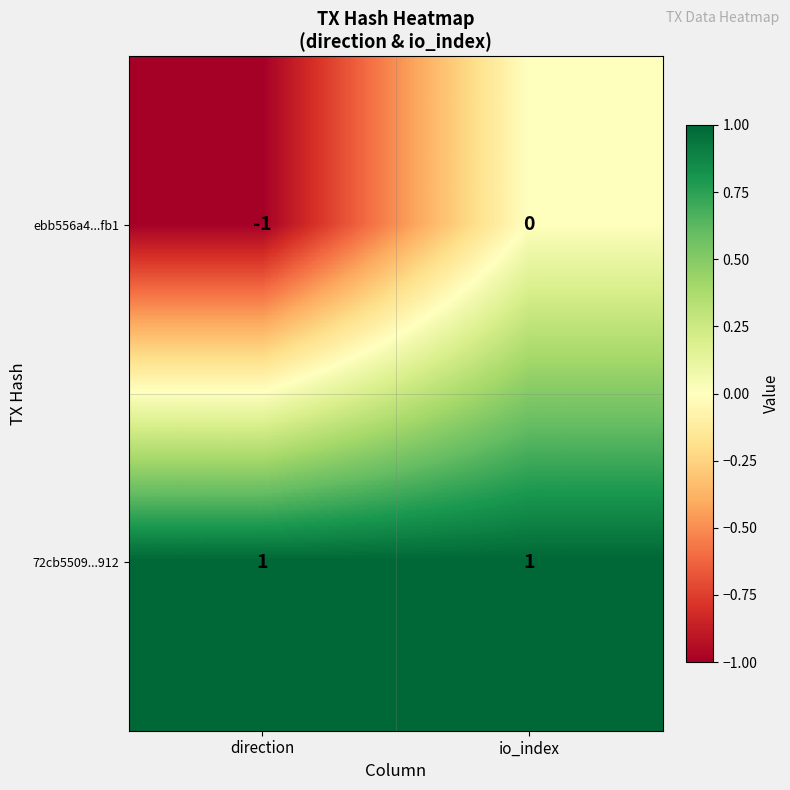

Rank the series by their maximum value, from highest to lowest.

72cb5509...912, ebb556a4...fb1